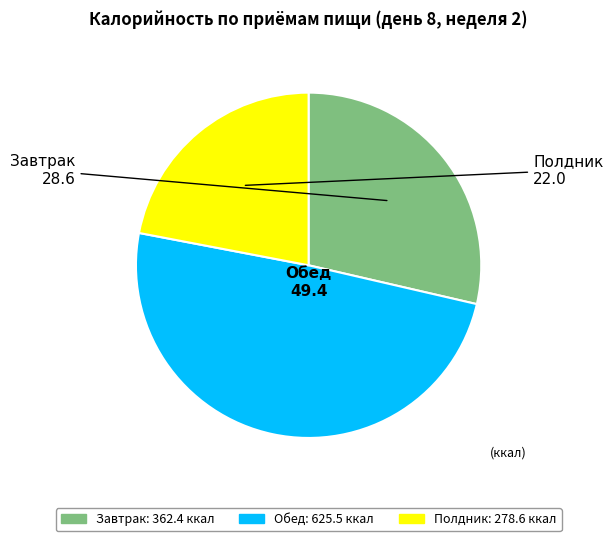

Which has a higher value, Завтрак or Обед?

Обед